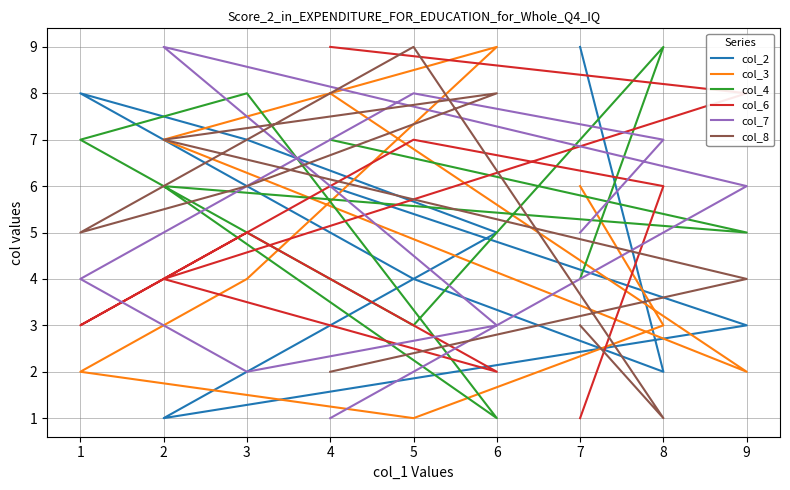

Reading left to right, extract all data points from this chart.

col_2: 9	2	4	8	7	5	1	3	6
col_3: 6	3	1	2	4	9	7	2	8
col_4: 4	9	3	7	8	1	6	5	7
col_6: 1	6	7	3	5	2	4	8	9
col_7: 5	7	8	4	2	3	9	6	1
col_8: 3	1	9	5	6	8	7	4	2